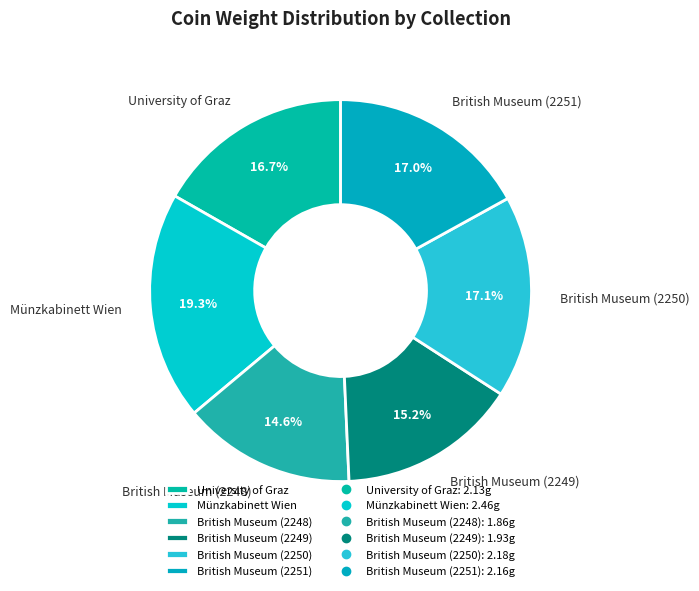

To the nearest percent, what portion does British Museum (2248) represent?

15%